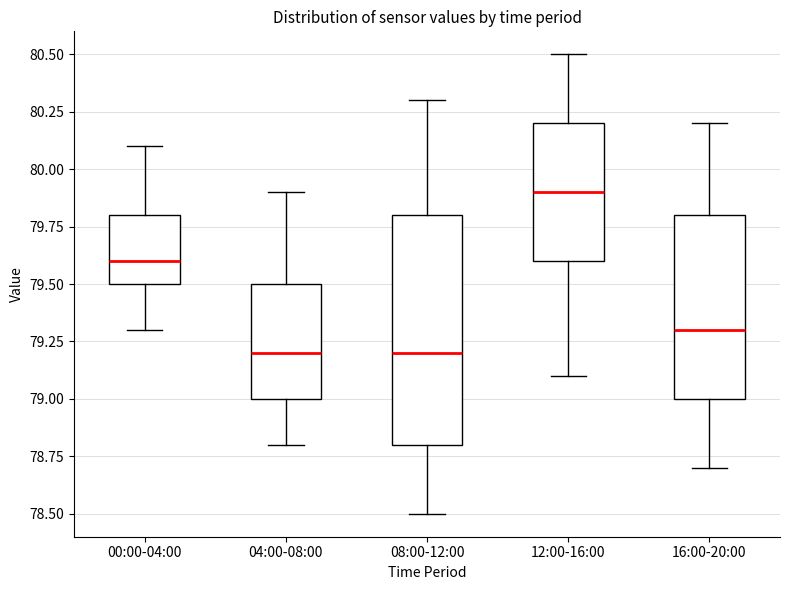

Reading left to right, read every box against the y-axis: the position of its median line, the range the box covers, and the ends of its whiskers. The values are not printed on the chart, so give them approximately, as read against the axis.

00:00-04:00: median 79.6, box 79.5 to 79.8, whiskers 79.3 to 80.1
04:00-08:00: median 79.2, box 79.0 to 79.5, whiskers 78.8 to 79.9
08:00-12:00: median 79.2, box 78.8 to 79.8, whiskers 78.5 to 80.3
12:00-16:00: median 79.9, box 79.6 to 80.2, whiskers 79.1 to 80.5
16:00-20:00: median 79.3, box 79.0 to 79.8, whiskers 78.7 to 80.2